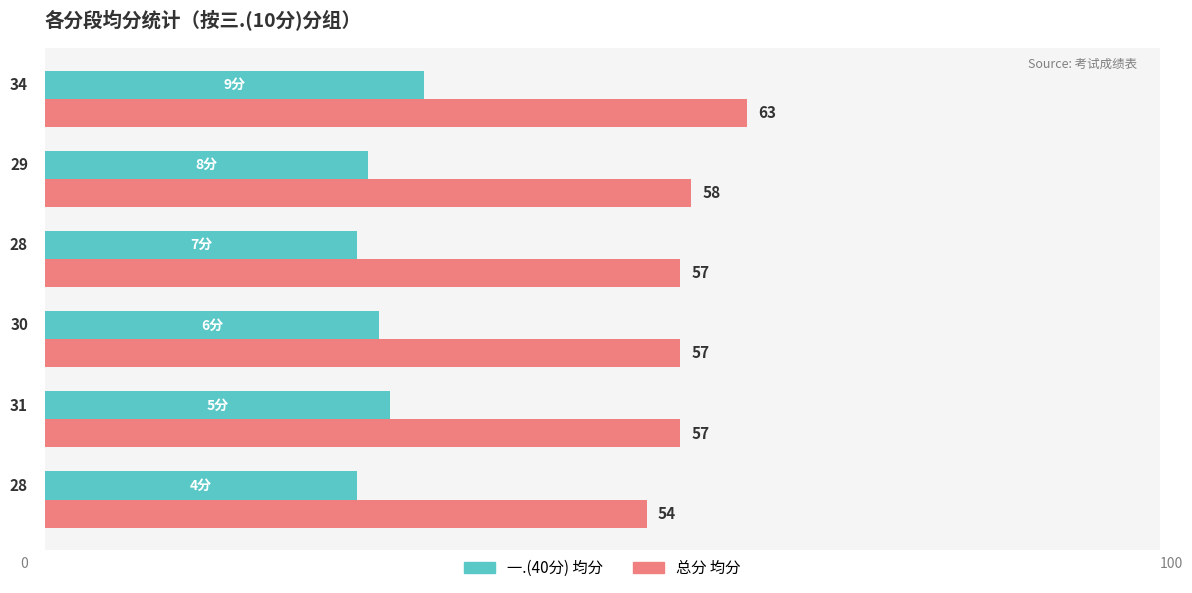

What is the maximum value shown in the chart?

63